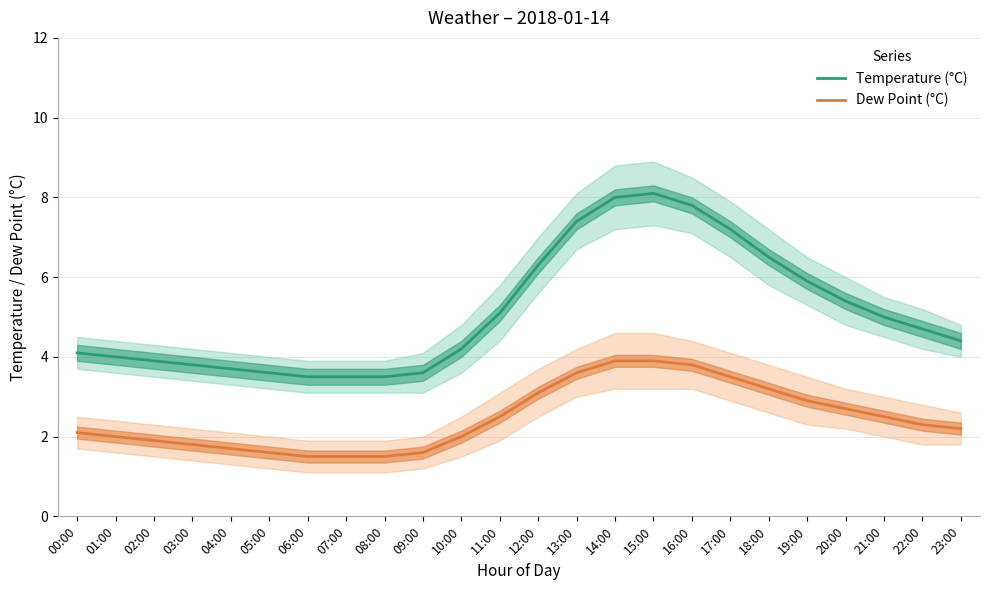

True or false: Temperature (°C) and Dew Point (°C) cross at least once.

False